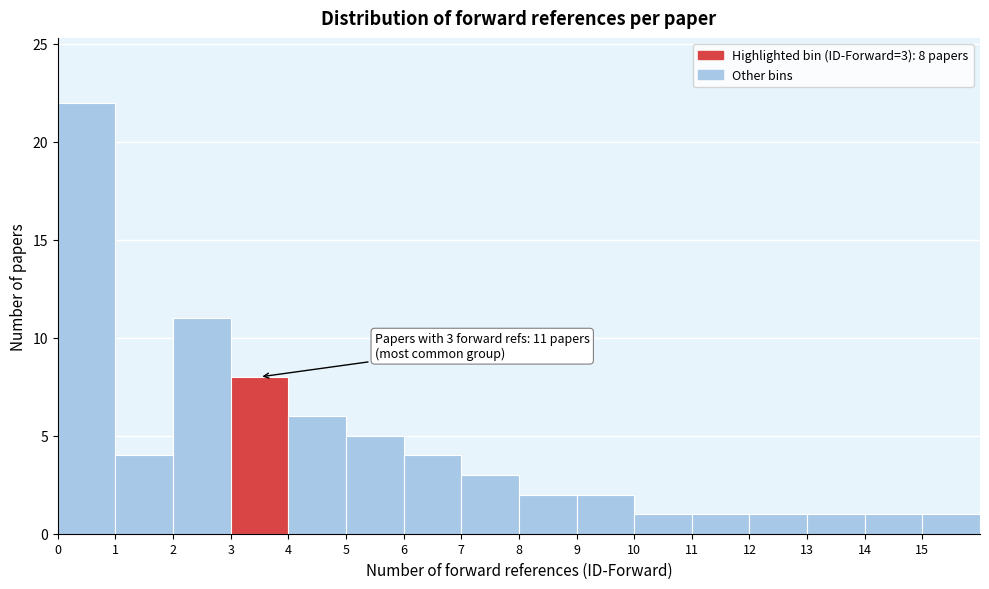

Over which range of the x-axis is the bar tallest?

0 to 1